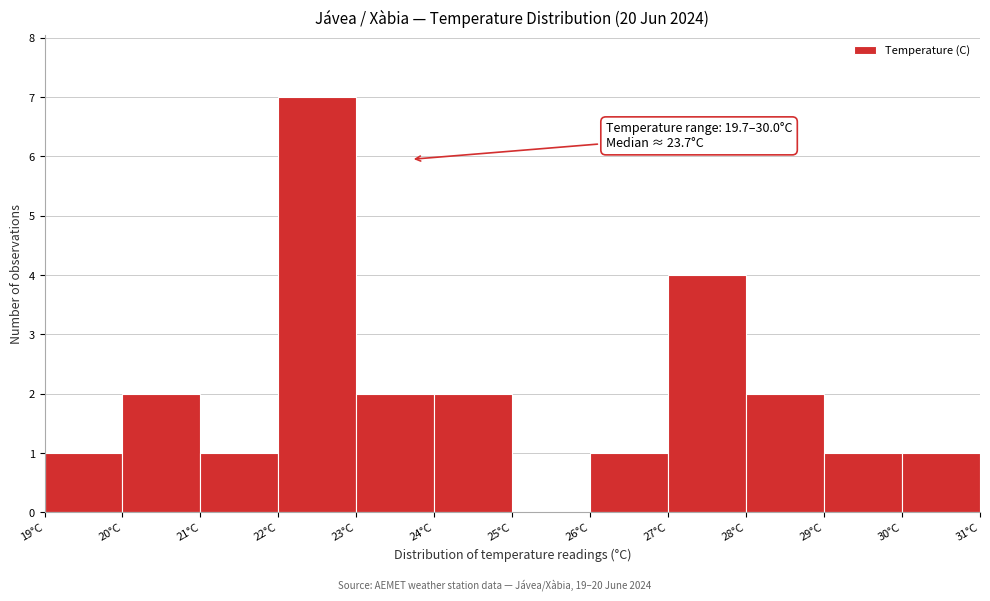

Over which range of the x-axis is the bar tallest?

22 to 23